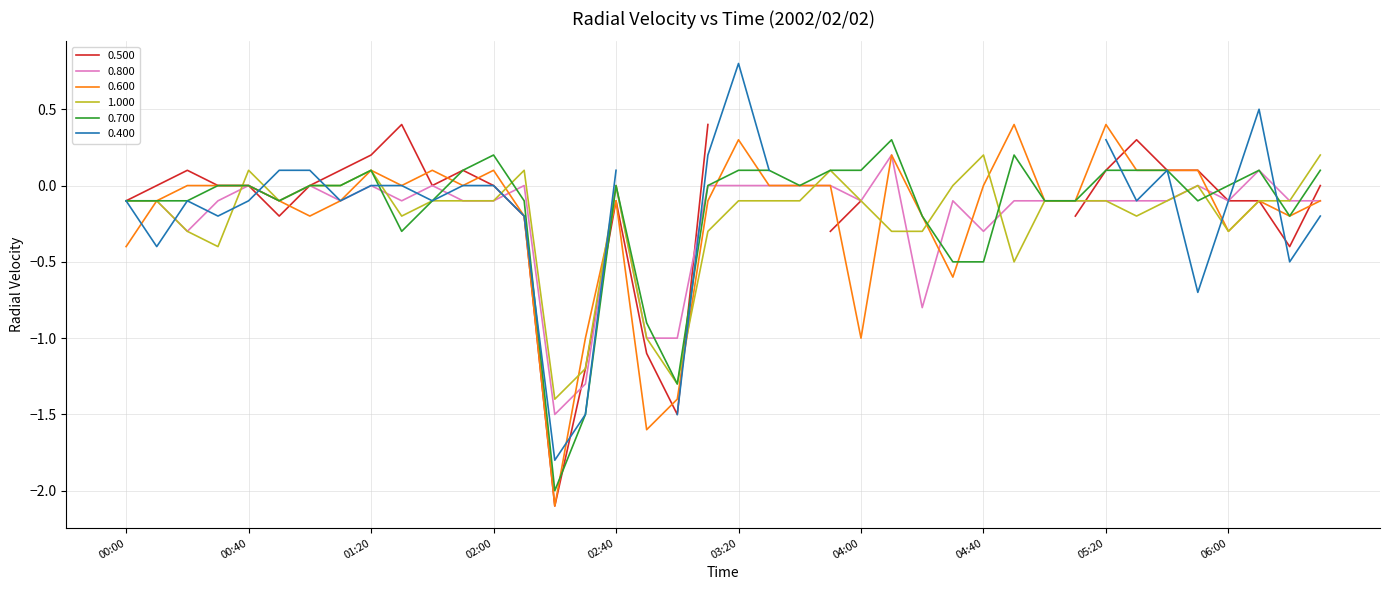

What is the label of the 20th point from the right?

03:20